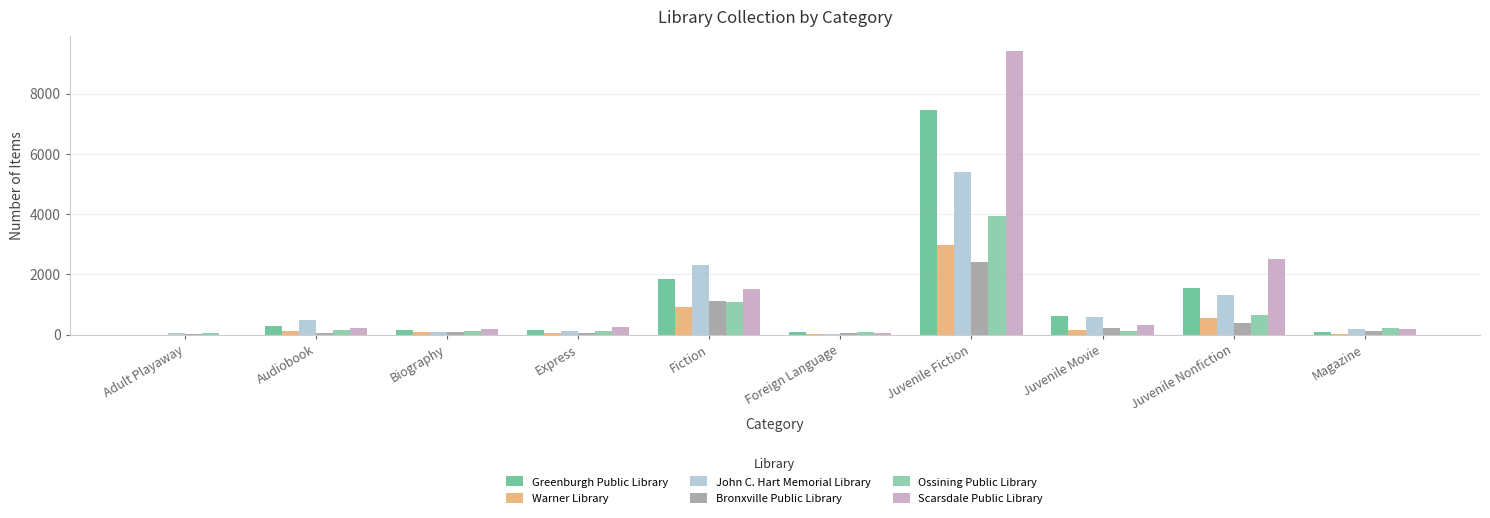

What is the highest value of the Ossining Public Library series?

3927